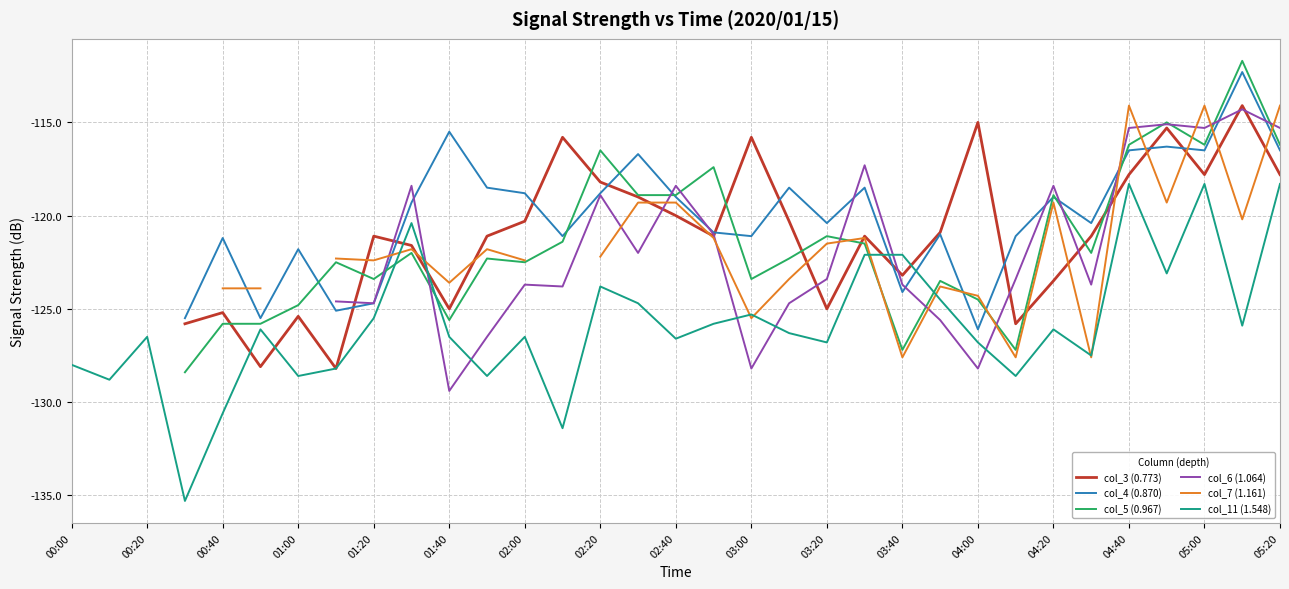

Is it true that col_11 (1.548) equals -126.6 at 02:40?

True